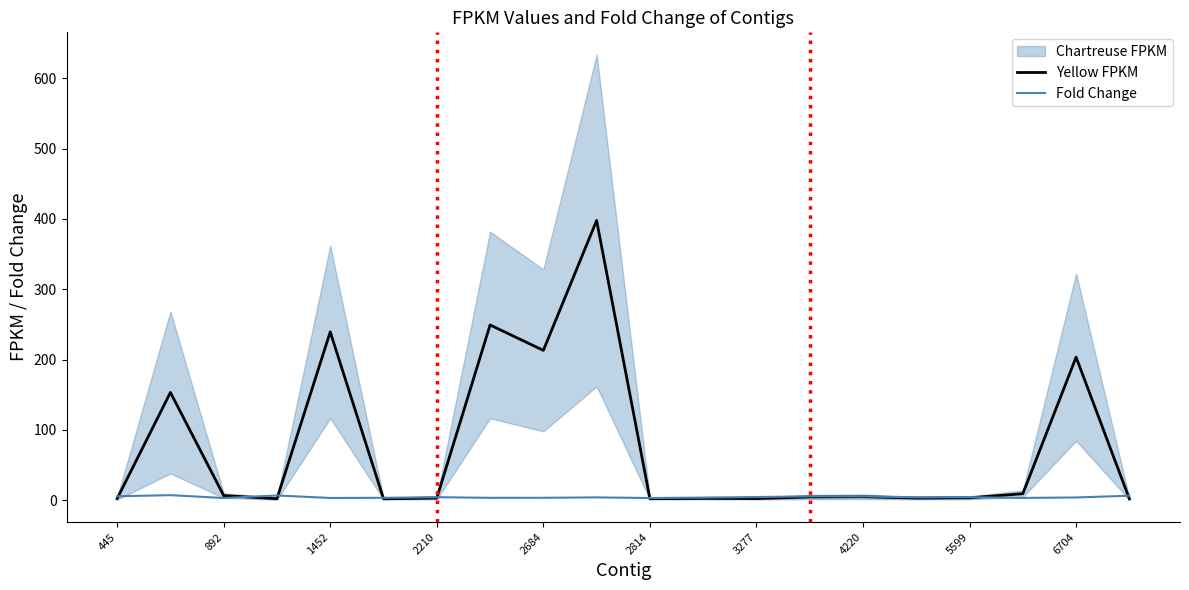

Where is Yellow FPKM nearest to the value 199?

6704